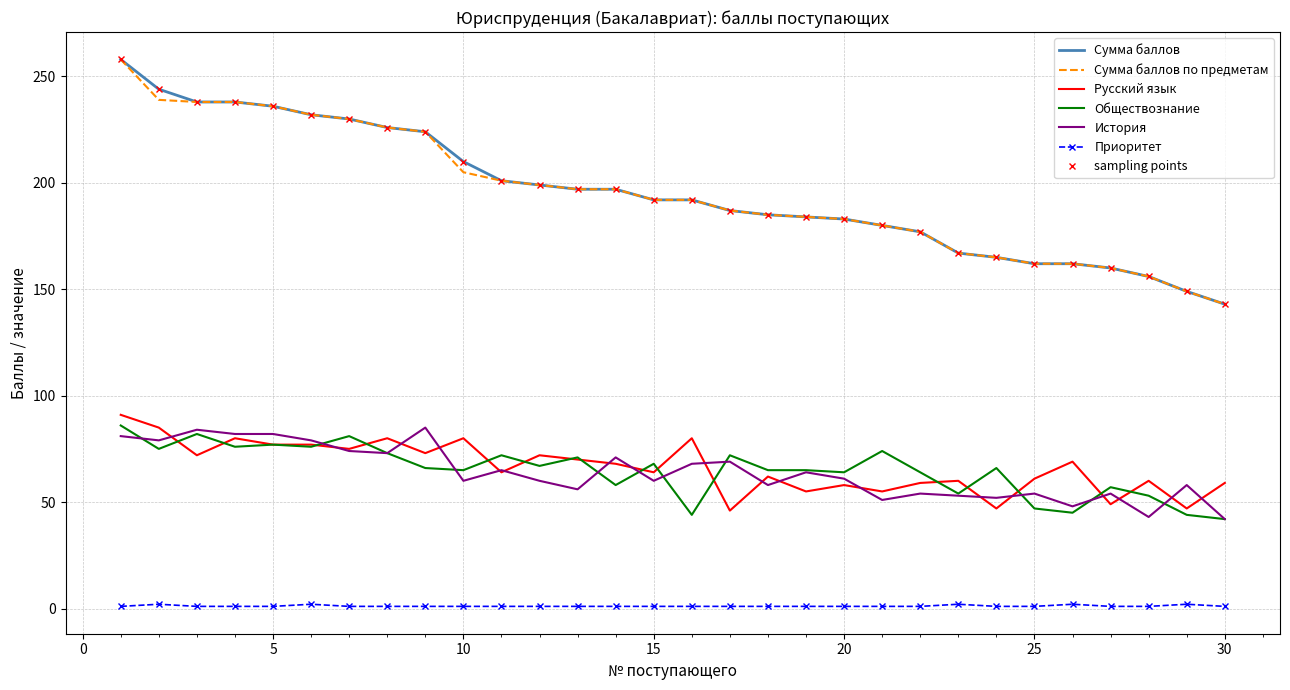

True or false: Приоритет has more than 0 points higher than both neighbors.

True